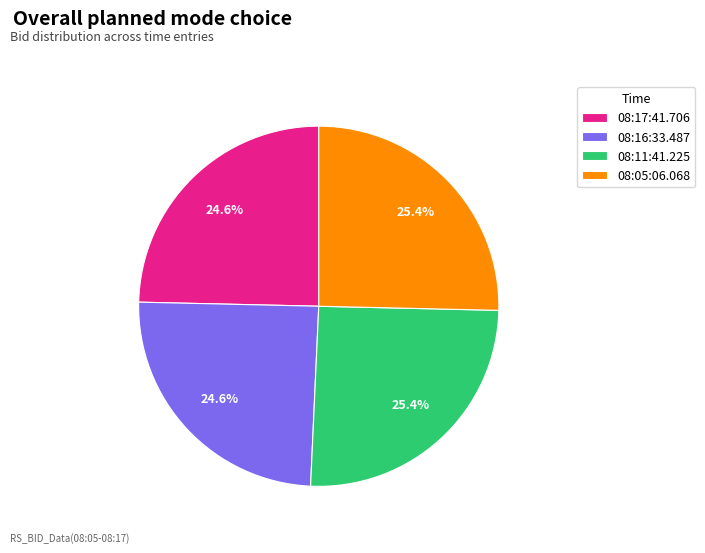

What percentage is the 08:11:41.225 slice, to the nearest percent?

25%